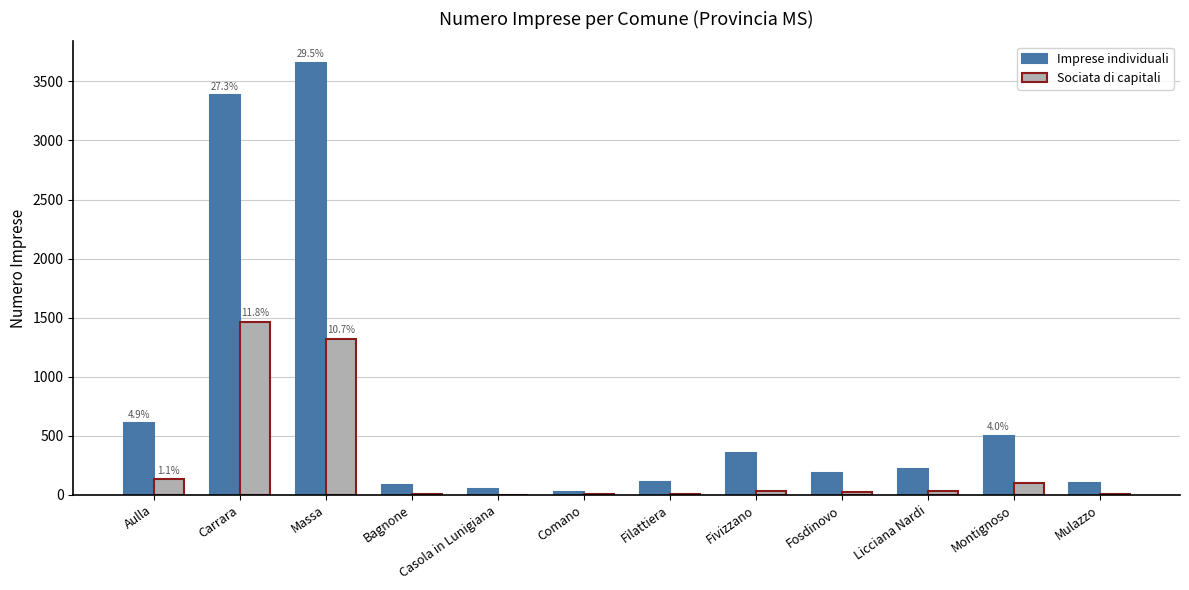

Is it true that Imprese individuali equals 110 at Filattiera?

True